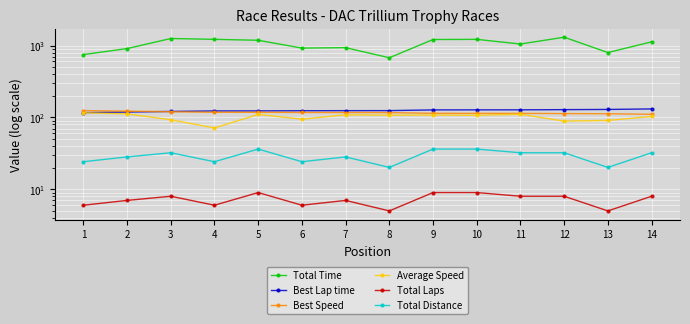

At 6, list the series in order from smallest to largest.

Total Laps, Total Distance, Average Speed, Best Speed, Best Lap time, Total Time